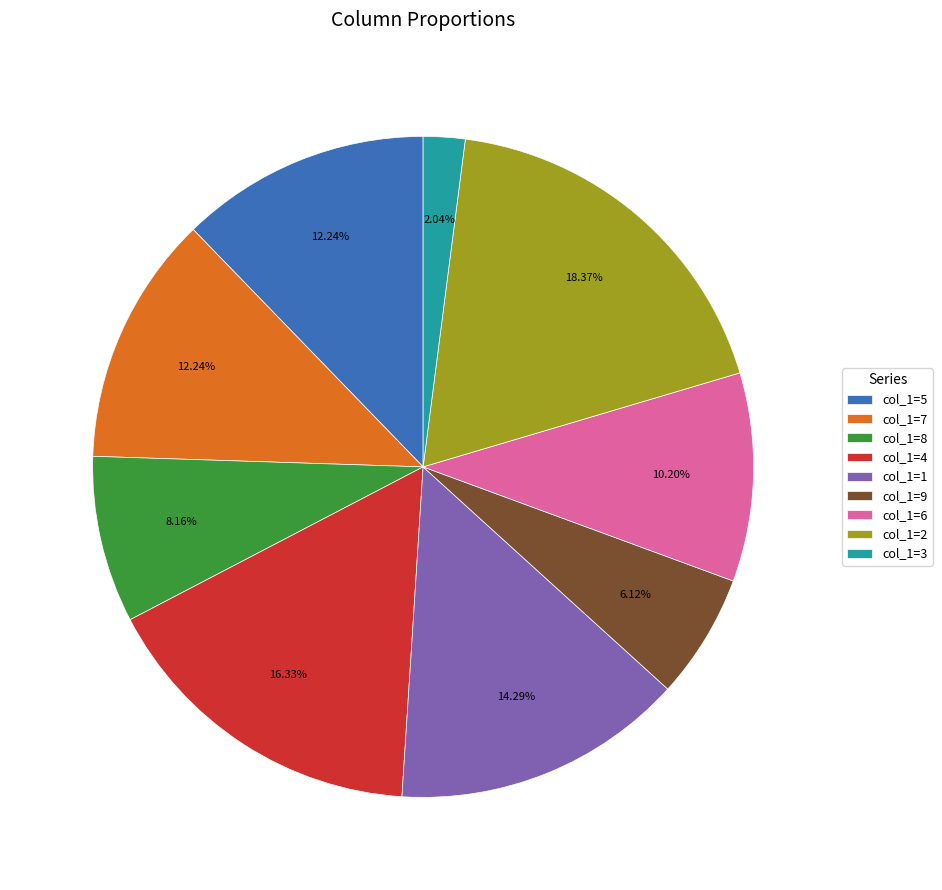

Is there a majority slice in this chart?

No